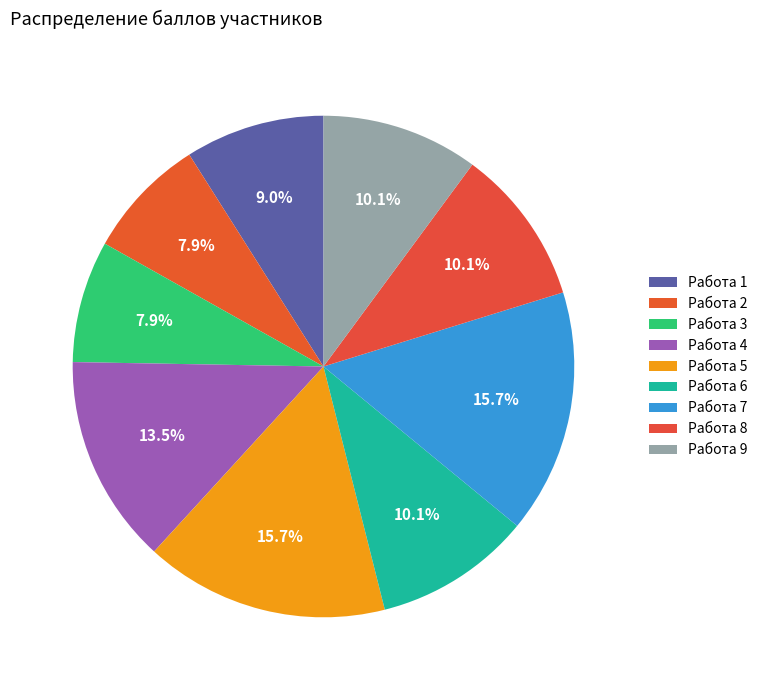

To the nearest percent, what portion does Работа 9 represent?

10%